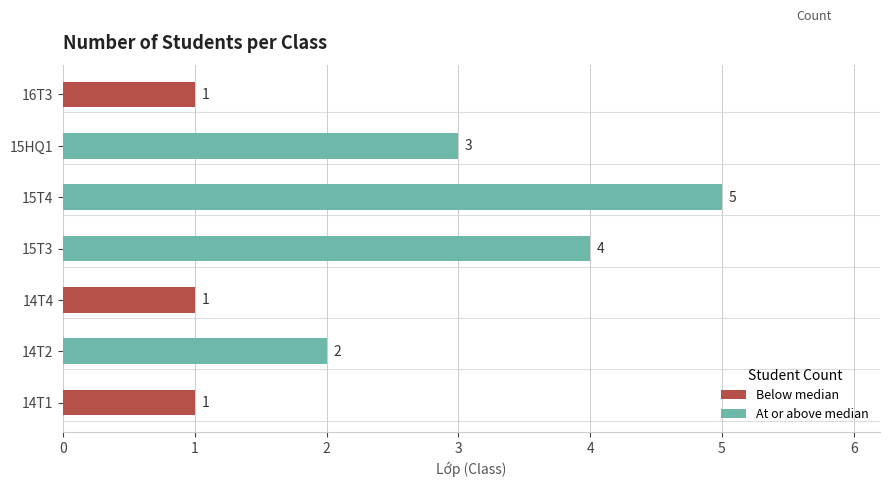

Reading bottom to top, what are all the values shown in this chart?

1	2	1	4	5	3	1